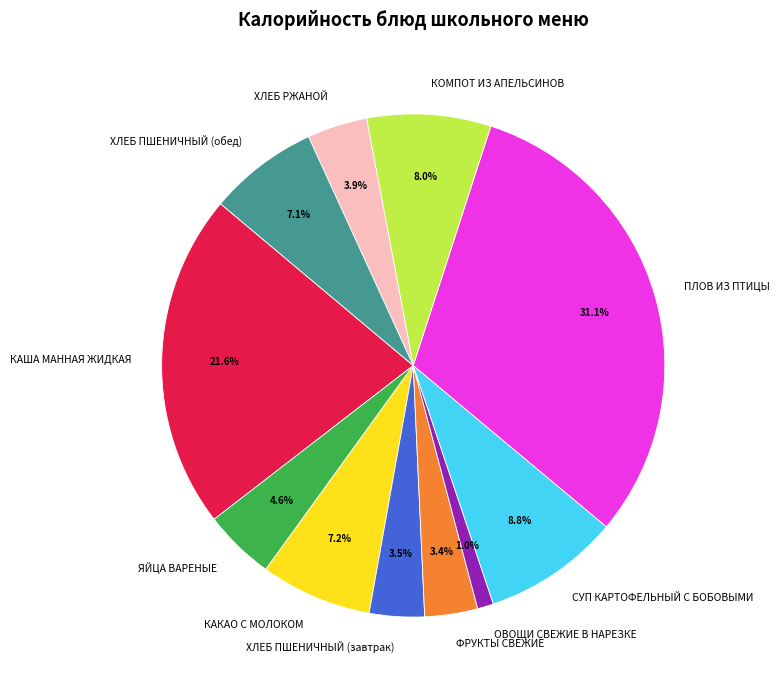

How many slices are in this pie chart?

11